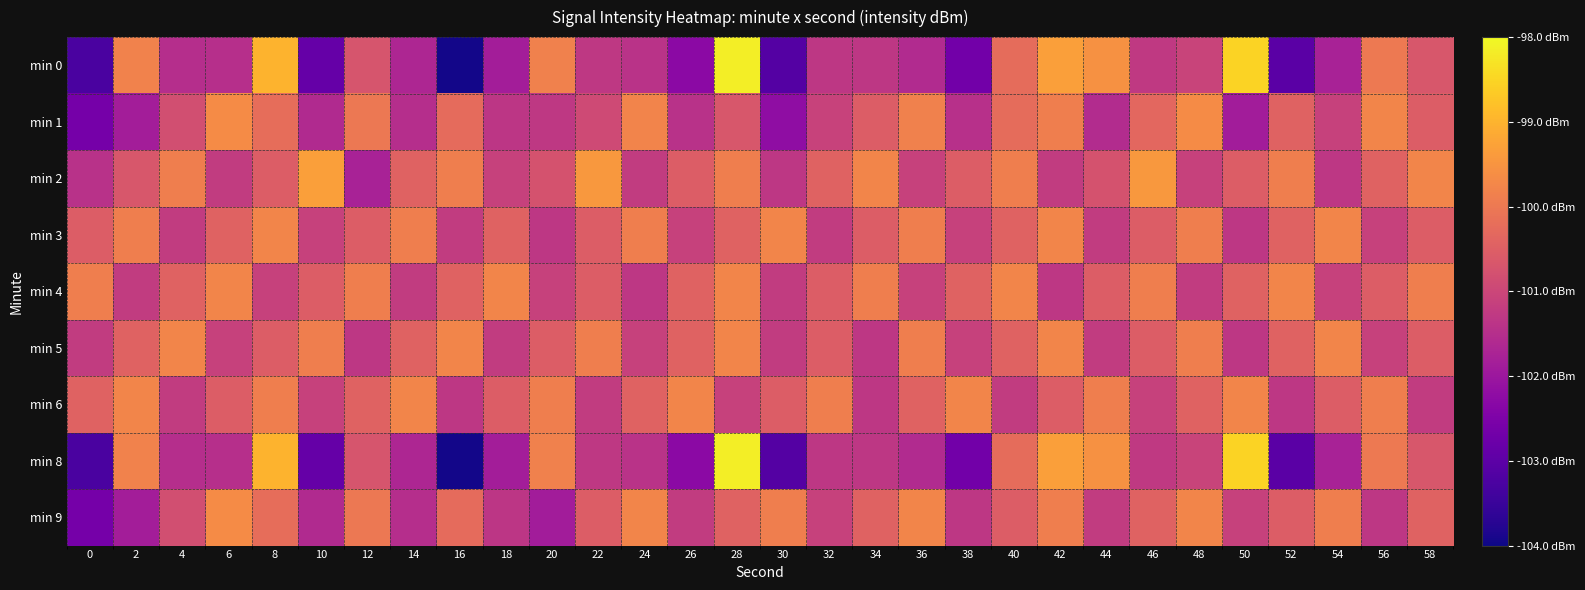

What is the difference between the highest and lowest values at 38?

2.9